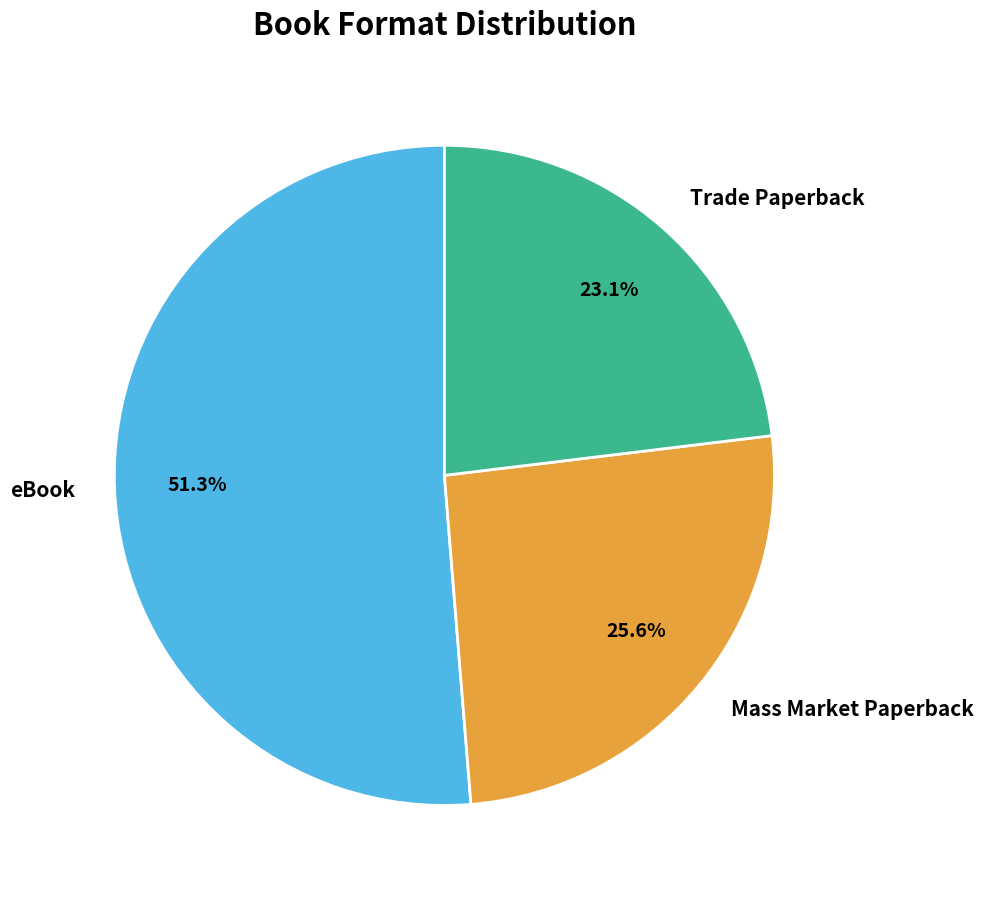

Which category accounts for the majority?

eBook